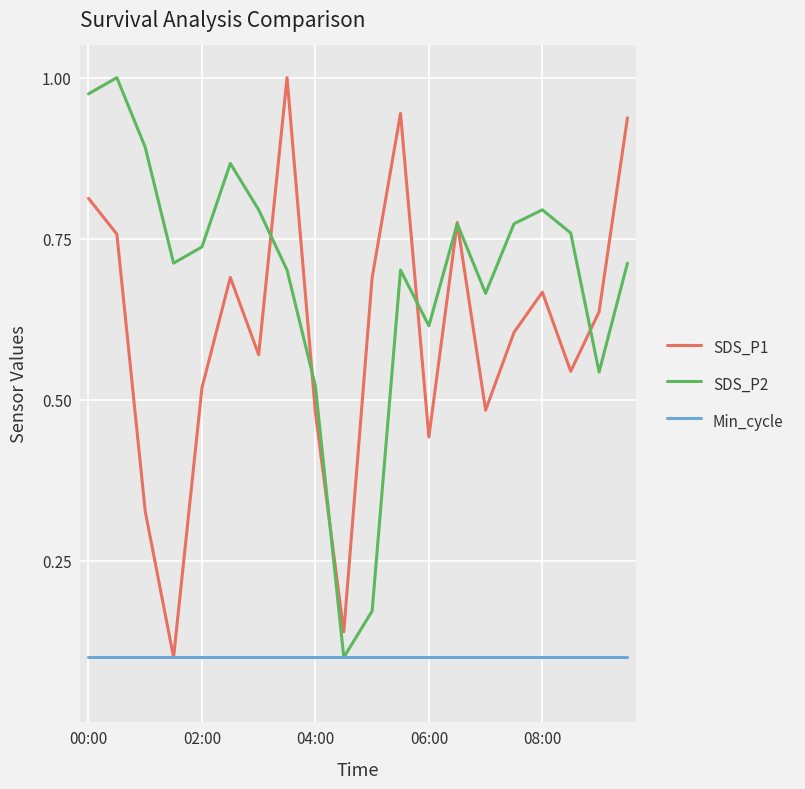

Which series has the largest total across all categories?

SDS_P2